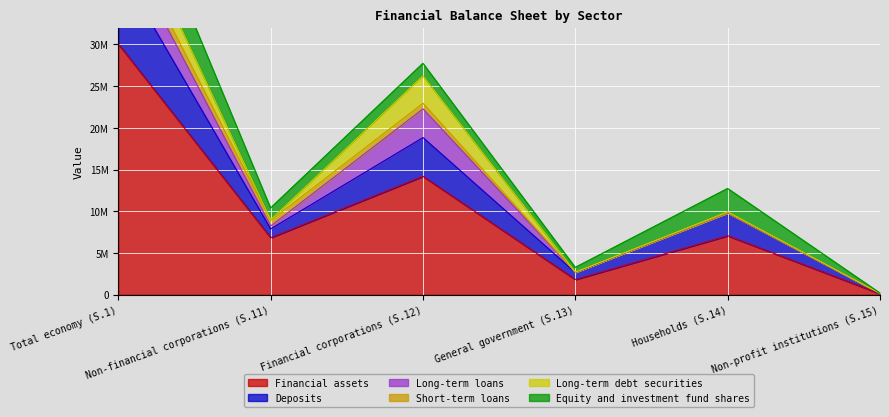

The Financial assets series shows 1434317 at Households (S.14). True or false?

False